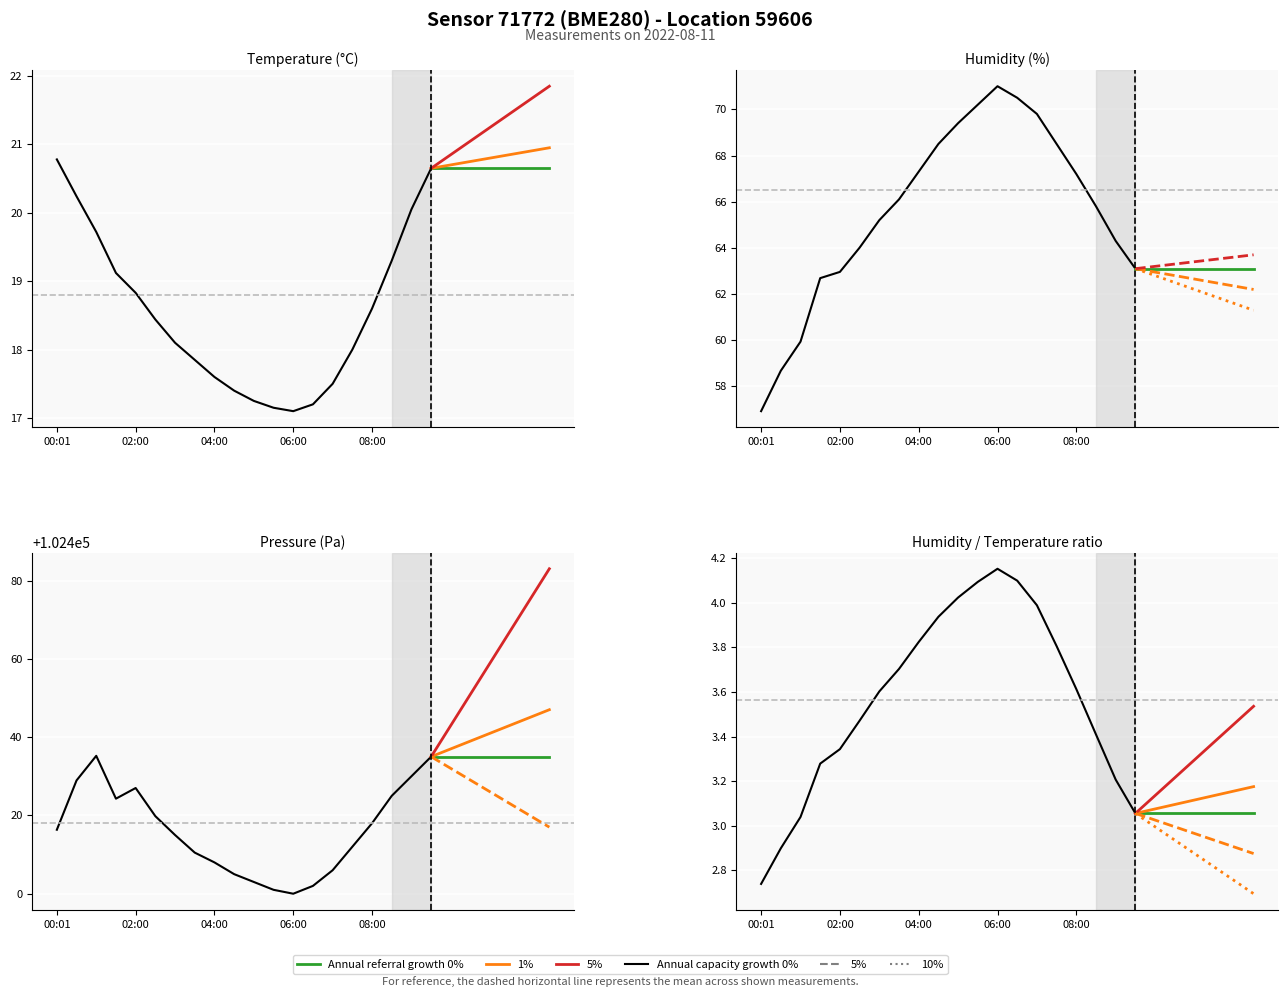

What is the difference between the maximum and minimum values in the temperature series?

3.7